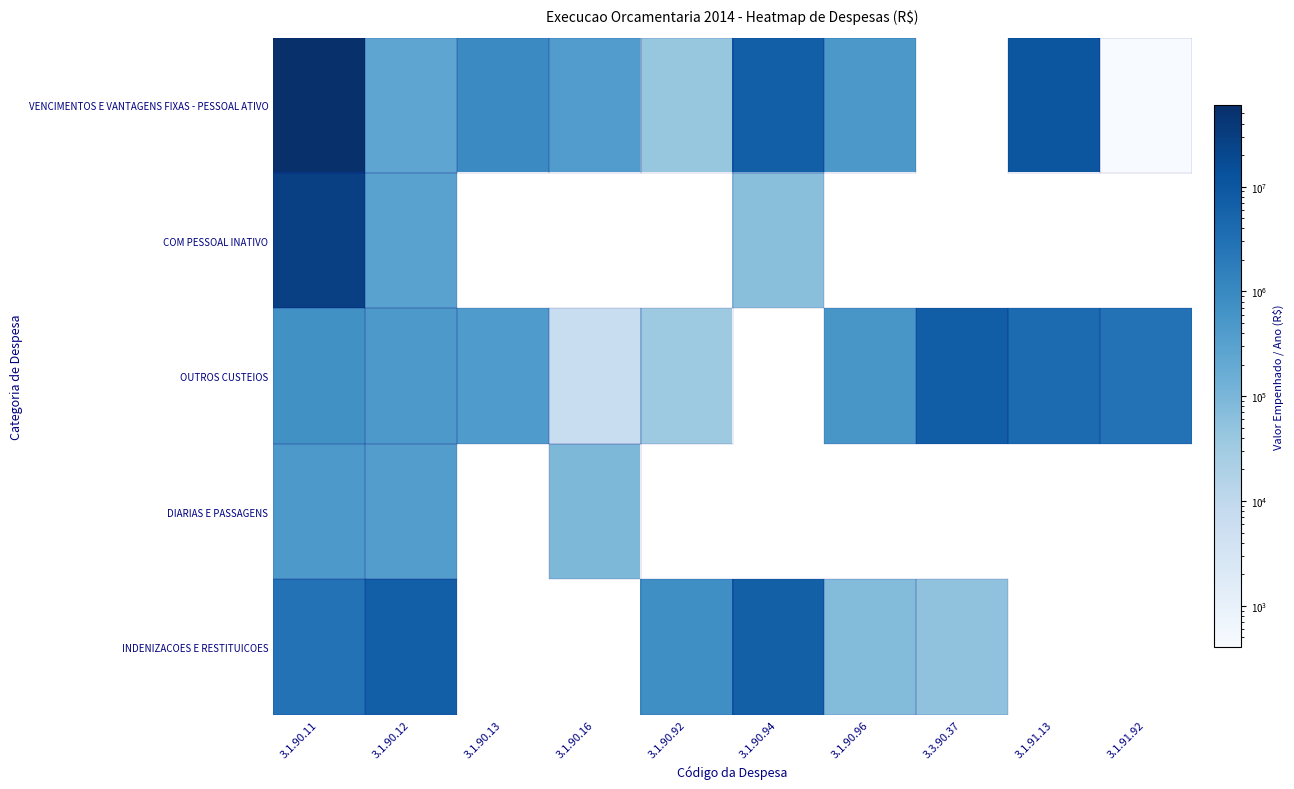

Which category has the highest value in the OUTROS CUSTEIOS series?

3.3.90.37